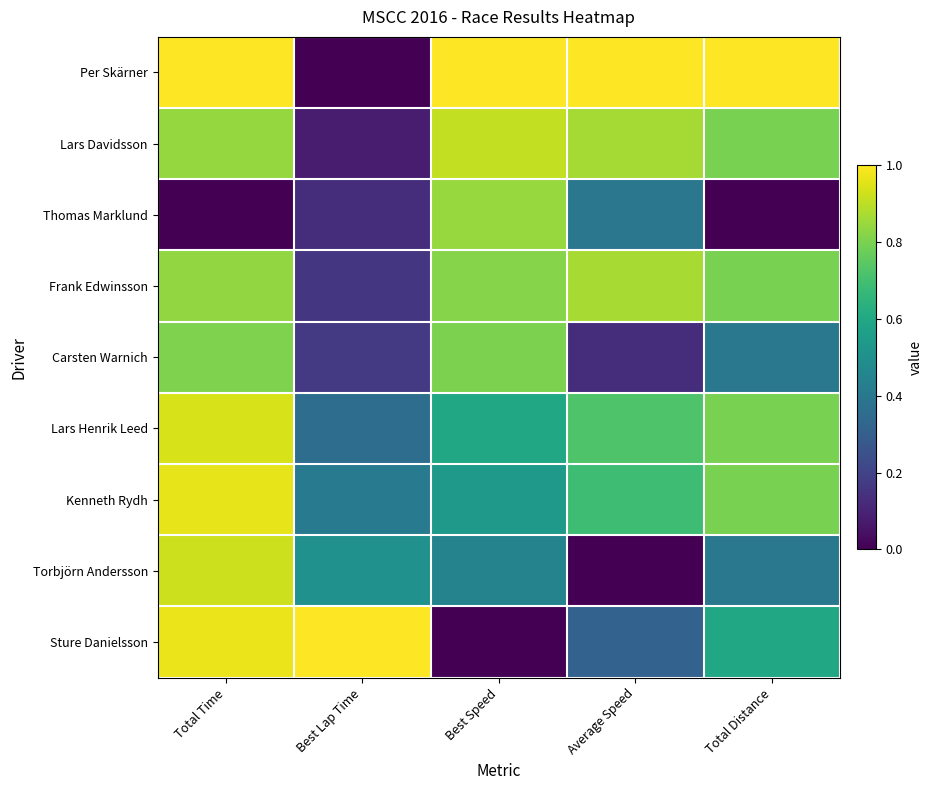

What is the total value across all series at Best Speed?

6.0